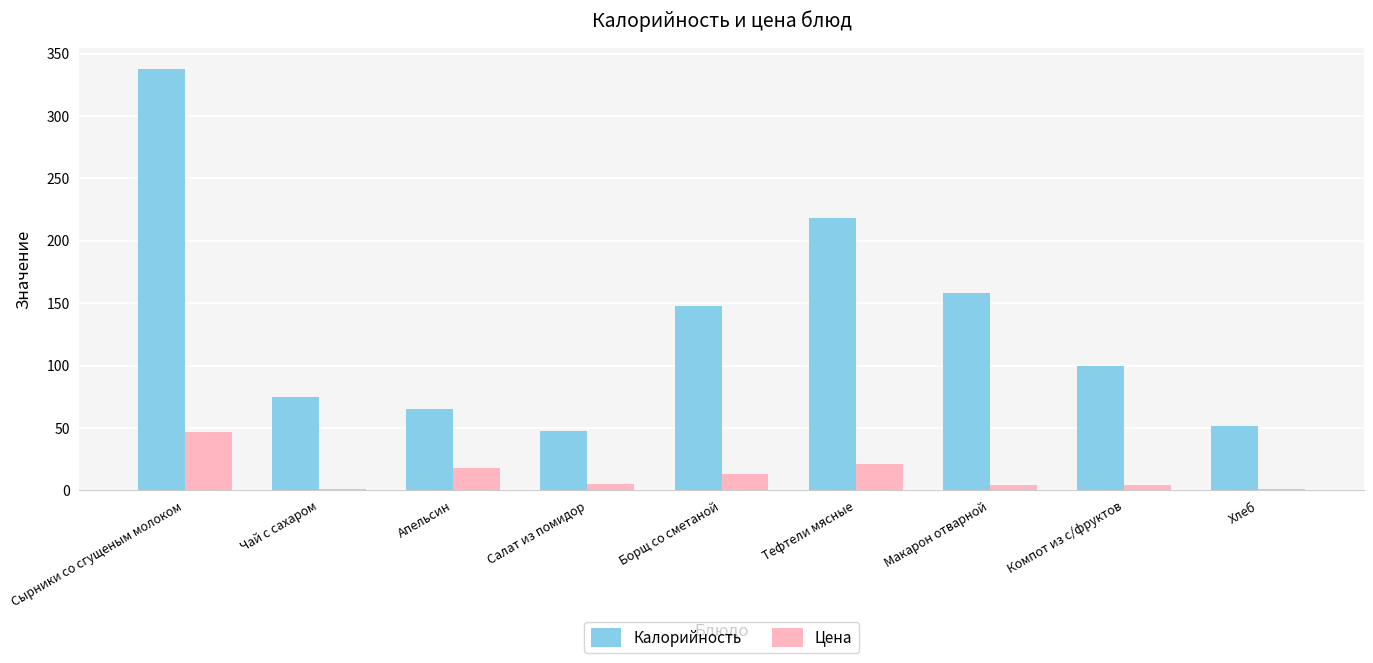

List the series in order of their peak value, highest first.

Калорийность, Цена